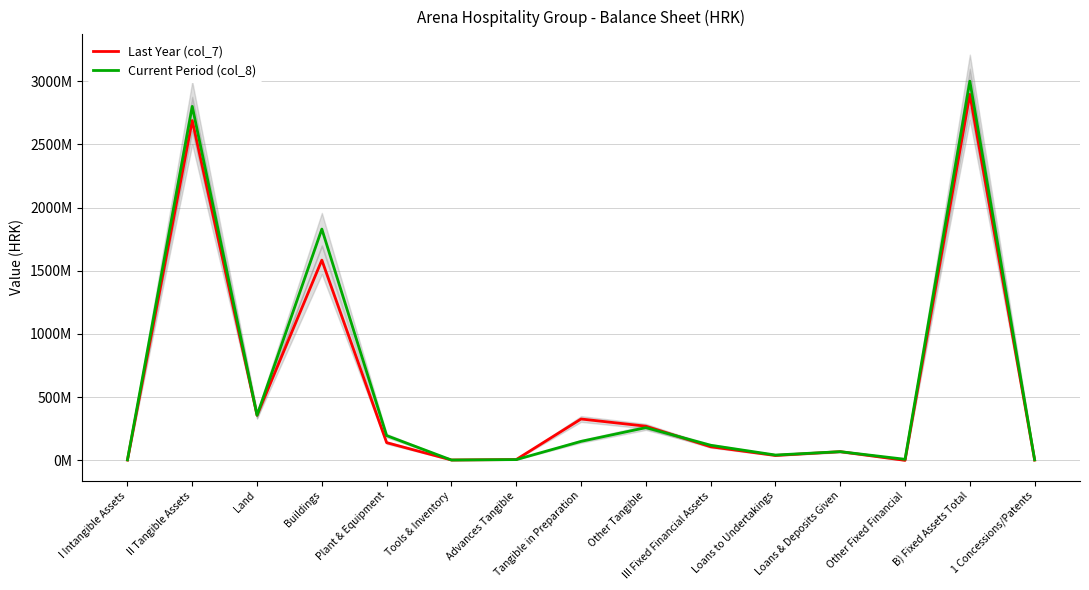

What position from the left is Tools & Inventory?

6